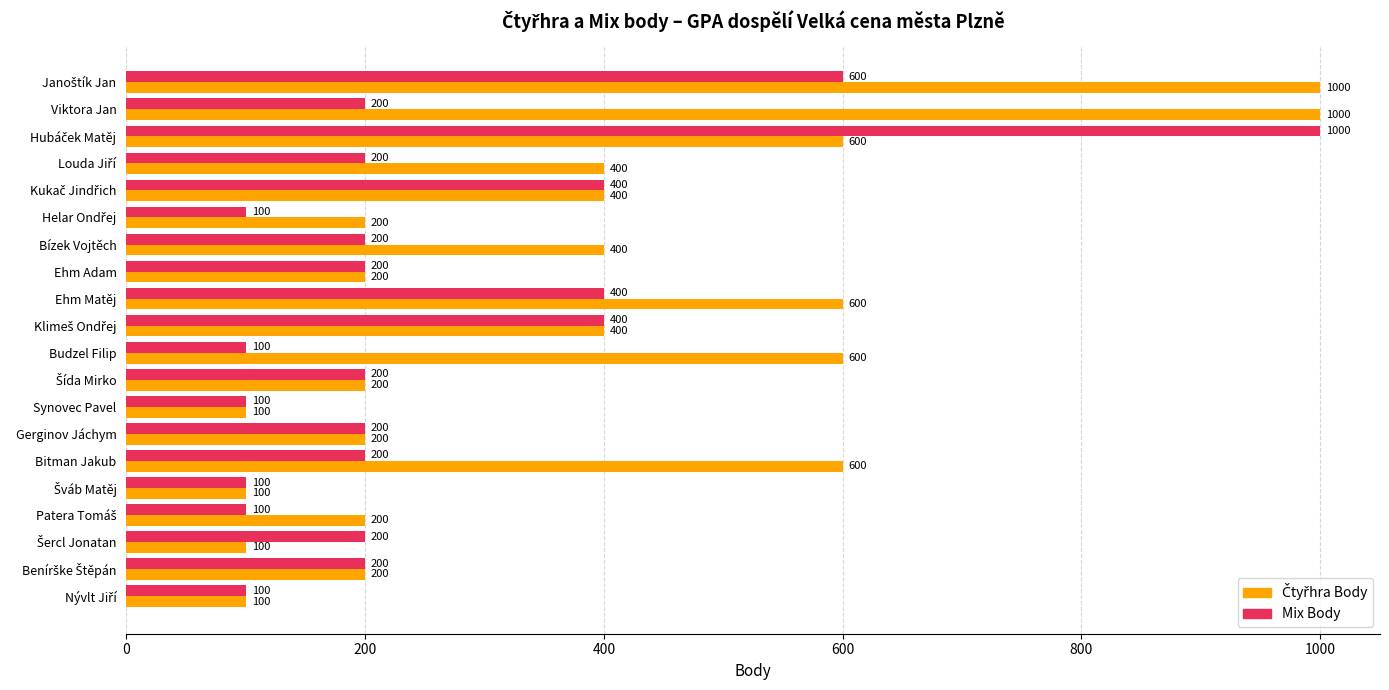

What is the difference between the highest and lowest values at Bízek Vojtěch?

200